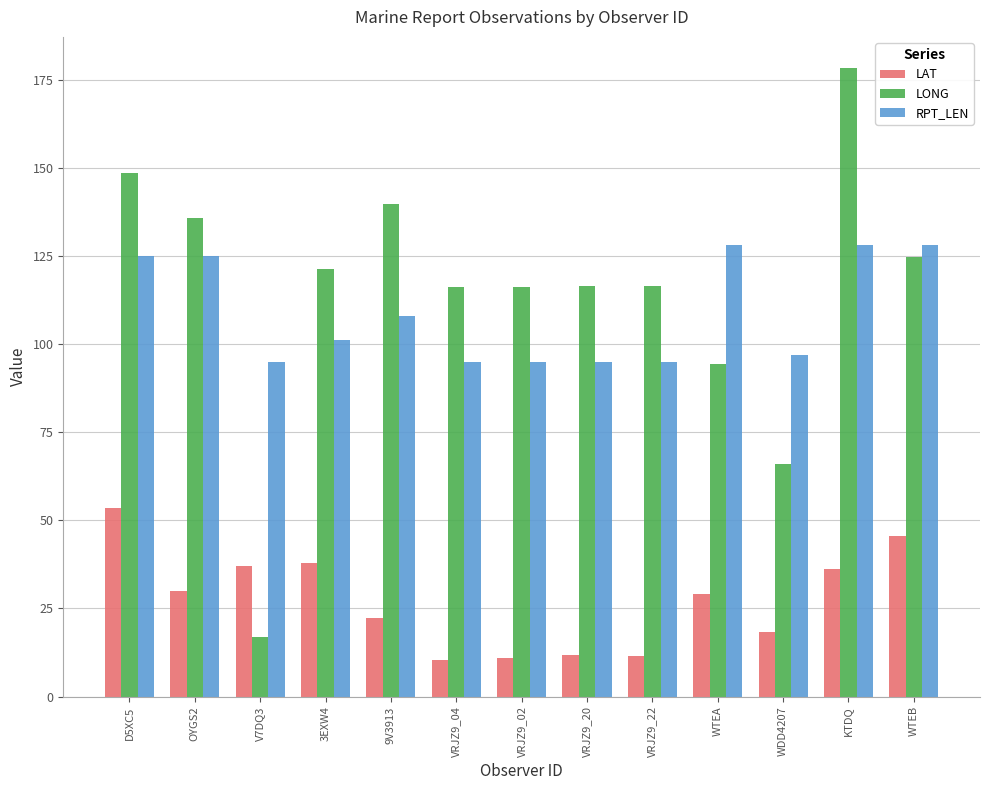

What is the total value across all series at D5XC5?

326.9